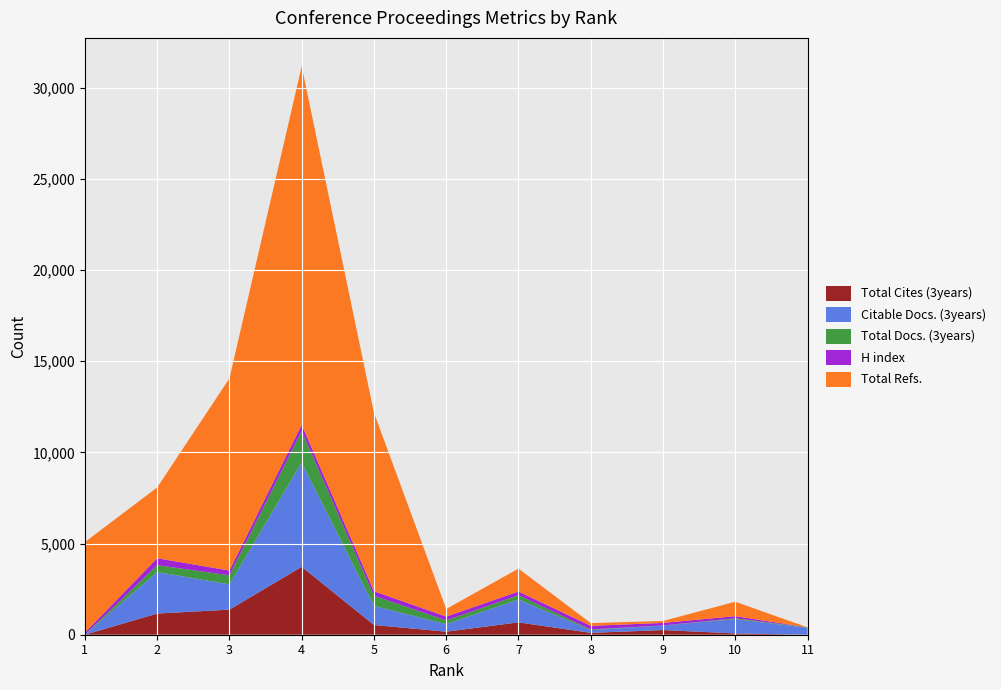

Reading left to right, what are all the values shown in this chart?

Total Cites (3years): 0	1159	1375	3724	533	167	678	102	255	70	0
Citable Docs. (3years): 0	2278	1388	5722	1046	414	1254	149	255	783	385
Total Docs. (3years): 0	374	495	1715	559	203	235	37	0	46	19
H index: 116	383	261	353	247	210	202	198	138	118	0
Total Refs.: 4963	3879	10535	19648	9788	418	1256	151	107	791	0